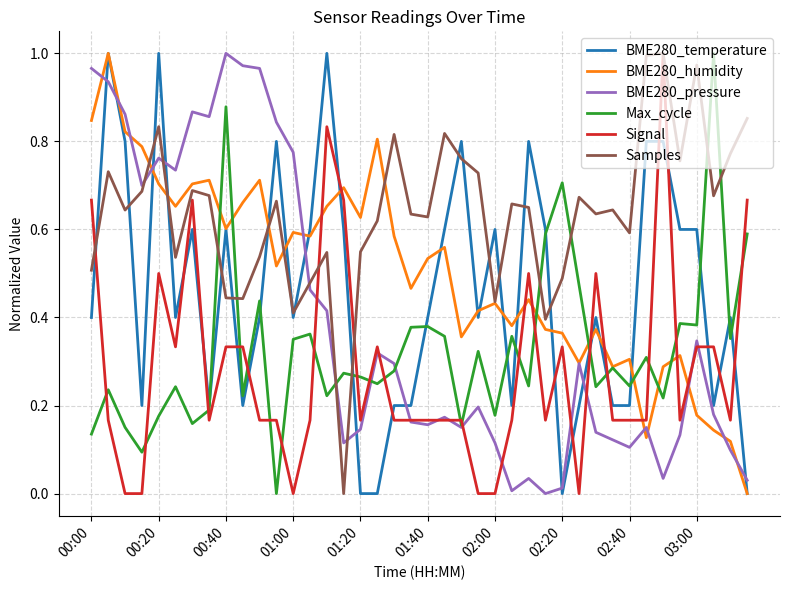

How many times do Signal and BME280_humidity cross each other?

9